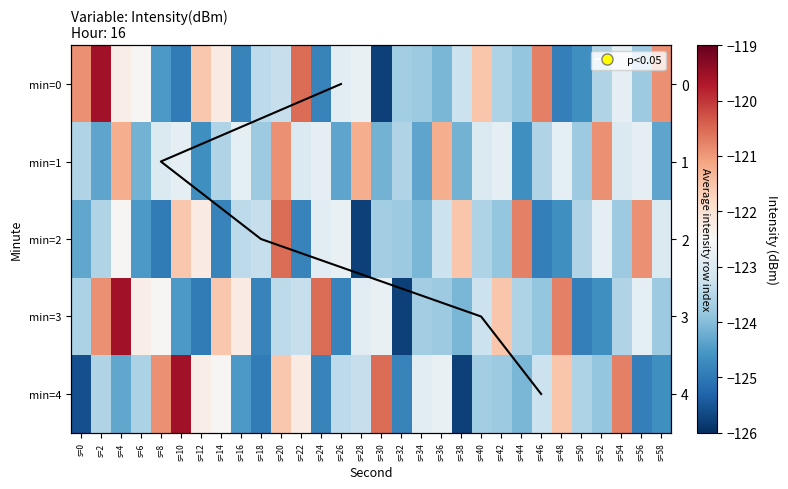

Reading left to right, what are all the values shown in this chart?

0: s=0=-120.9	s=2=-119.6	s=4=-122.3	s=6=-122.5	s=8=-124.5	s=10=-125.0	s=12=-121.6	s=14=-122.2	s=16=-124.8	s=18=-123.4	s=20=-123.3	s=22=-120.5	s=24=-124.8	s=26=-122.9	s=28=-122.8	s=30=-125.8	s=32=-123.7	s=34=-123.8	s=36=-124.1	s=38=-123.3	s=40=-121.5	s=42=-123.6	s=44=-123.9	s=46=-120.7	s=48=-124.9	s=50=-124.7	s=52=-123.5	s=54=-122.8	s=56=-123.8	s=58=-120.9
1: s=0=-123.5	s=2=-124.3	s=4=-121.2	s=6=-124.1	s=8=-123.0	s=10=-122.8	s=12=-124.7	s=14=-123.5	s=16=-122.8	s=18=-123.8	s=20=-120.9	s=22=-123.0	s=24=-122.8	s=26=-124.3	s=28=-121.2	s=30=-124.1	s=32=-123.5	s=34=-124.3	s=36=-121.2	s=38=-124.1	s=40=-123.0	s=42=-122.8	s=44=-124.7	s=46=-123.5	s=48=-122.8	s=50=-123.8	s=52=-120.9	s=54=-123.0	s=56=-122.8	s=58=-124.3
2: s=0=-124.3	s=2=-123.5	s=4=-122.5	s=6=-124.5	s=8=-125.0	s=10=-121.6	s=12=-122.2	s=14=-124.8	s=16=-123.4	s=18=-123.3	s=20=-120.5	s=22=-124.8	s=24=-122.9	s=26=-122.8	s=28=-125.8	s=30=-123.7	s=32=-123.8	s=34=-124.1	s=36=-123.3	s=38=-121.5	s=40=-123.6	s=42=-123.9	s=44=-120.7	s=46=-124.9	s=48=-124.7	s=50=-123.5	s=52=-122.8	s=54=-123.8	s=56=-120.9	s=58=-123.0
3: s=0=-123.6	s=2=-120.9	s=4=-119.6	s=6=-122.3	s=8=-122.5	s=10=-124.5	s=12=-125.0	s=14=-121.6	s=16=-122.2	s=18=-124.8	s=20=-123.4	s=22=-123.3	s=24=-120.5	s=26=-124.8	s=28=-122.9	s=30=-122.8	s=32=-125.8	s=34=-123.7	s=36=-123.8	s=38=-124.1	s=40=-123.3	s=42=-121.5	s=44=-123.6	s=46=-123.9	s=48=-120.7	s=50=-124.9	s=52=-124.7	s=54=-123.5	s=56=-122.8	s=58=-123.8
4: s=0=-125.6	s=2=-123.5	s=4=-124.3	s=6=-123.6	s=8=-120.9	s=10=-119.6	s=12=-122.3	s=14=-122.5	s=16=-124.5	s=18=-125.0	s=20=-121.6	s=22=-122.2	s=24=-124.8	s=26=-123.4	s=28=-123.3	s=30=-120.5	s=32=-124.8	s=34=-122.9	s=36=-122.8	s=38=-125.8	s=40=-123.7	s=42=-123.8	s=44=-124.1	s=46=-123.3	s=48=-121.5	s=50=-123.6	s=52=-123.9	s=54=-120.7	s=56=-124.9	s=58=-124.7